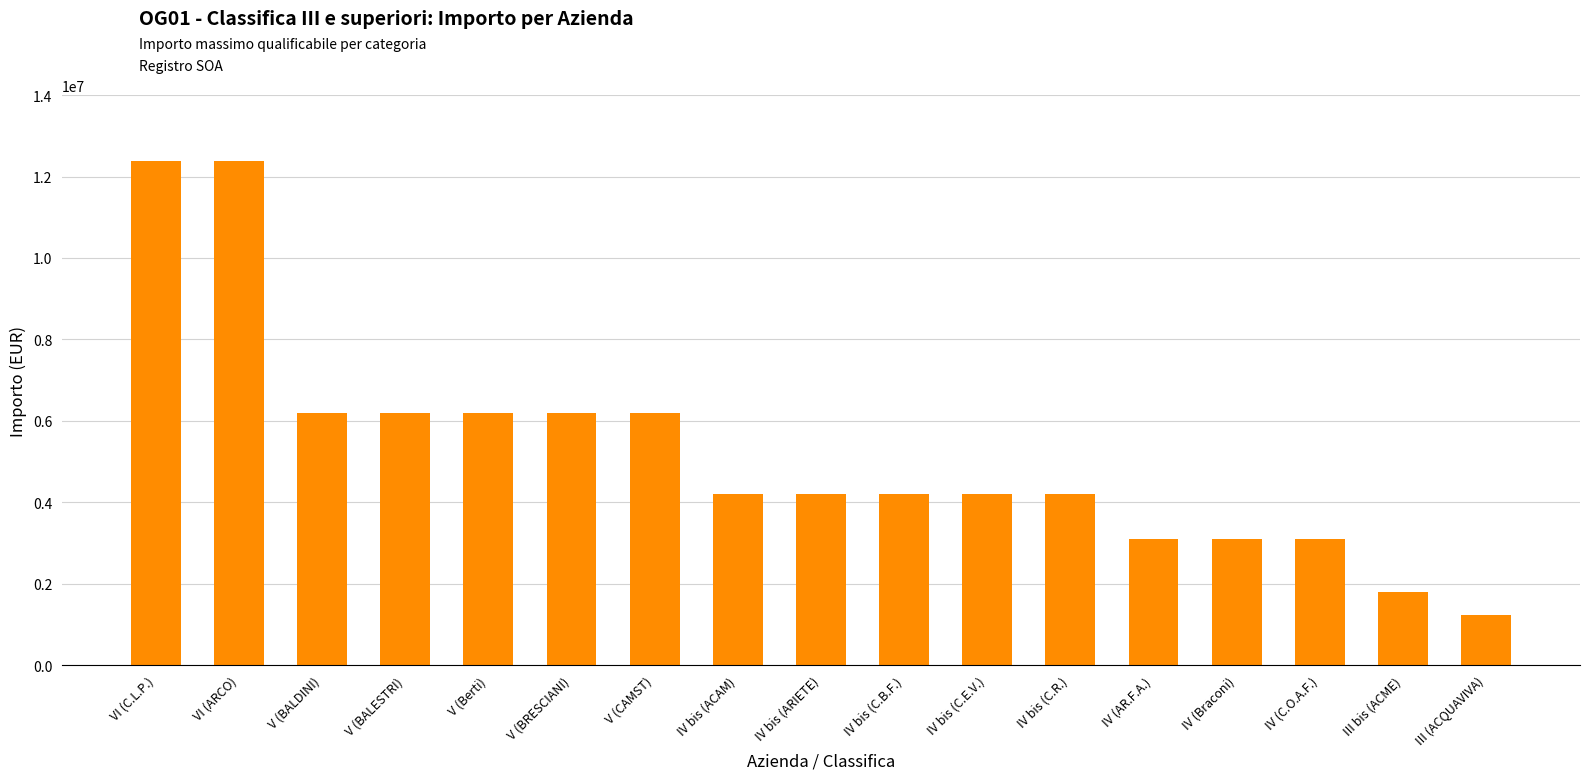

What is the label of the 11th bar from the left?

IV bis (C.E.V.)